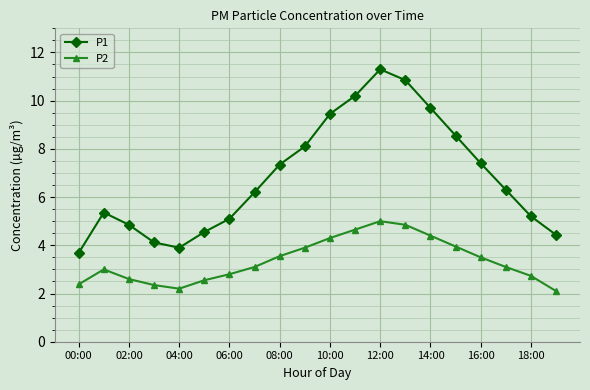

How many categories are shown in the chart?

20